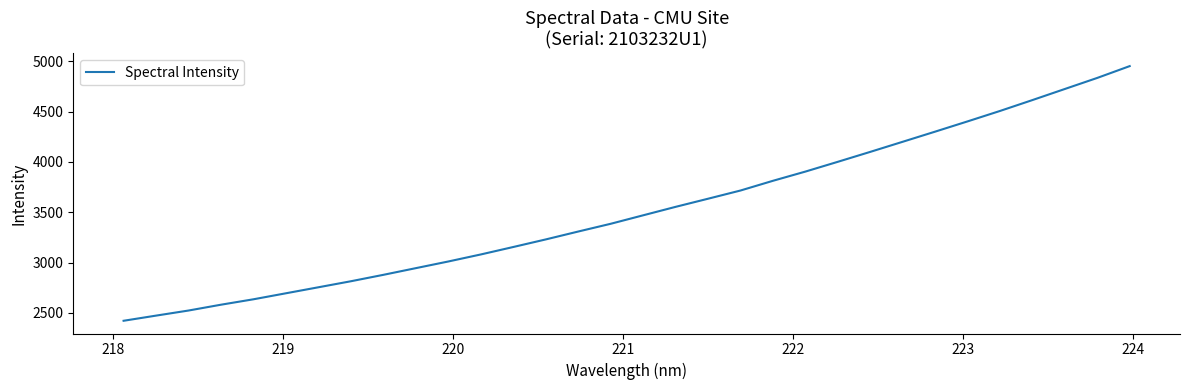

What is the maximum value shown in the chart?

4951.8